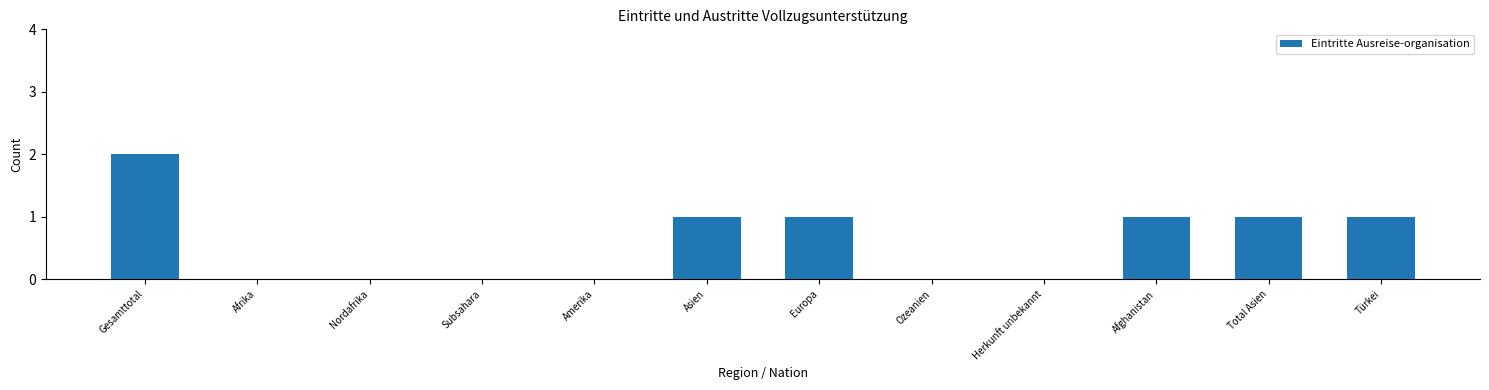

What is the change in value from Gesamttotal to Nordafrika?

-2